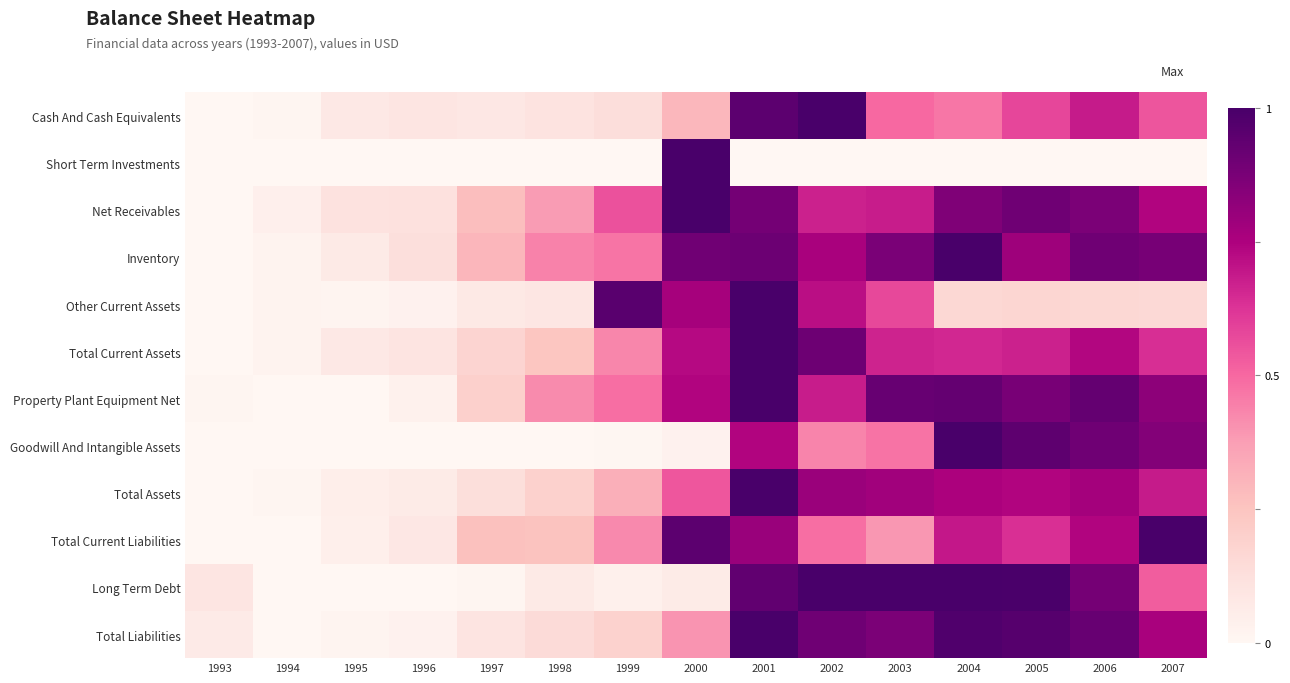

Count the number of categories in the chart.

15